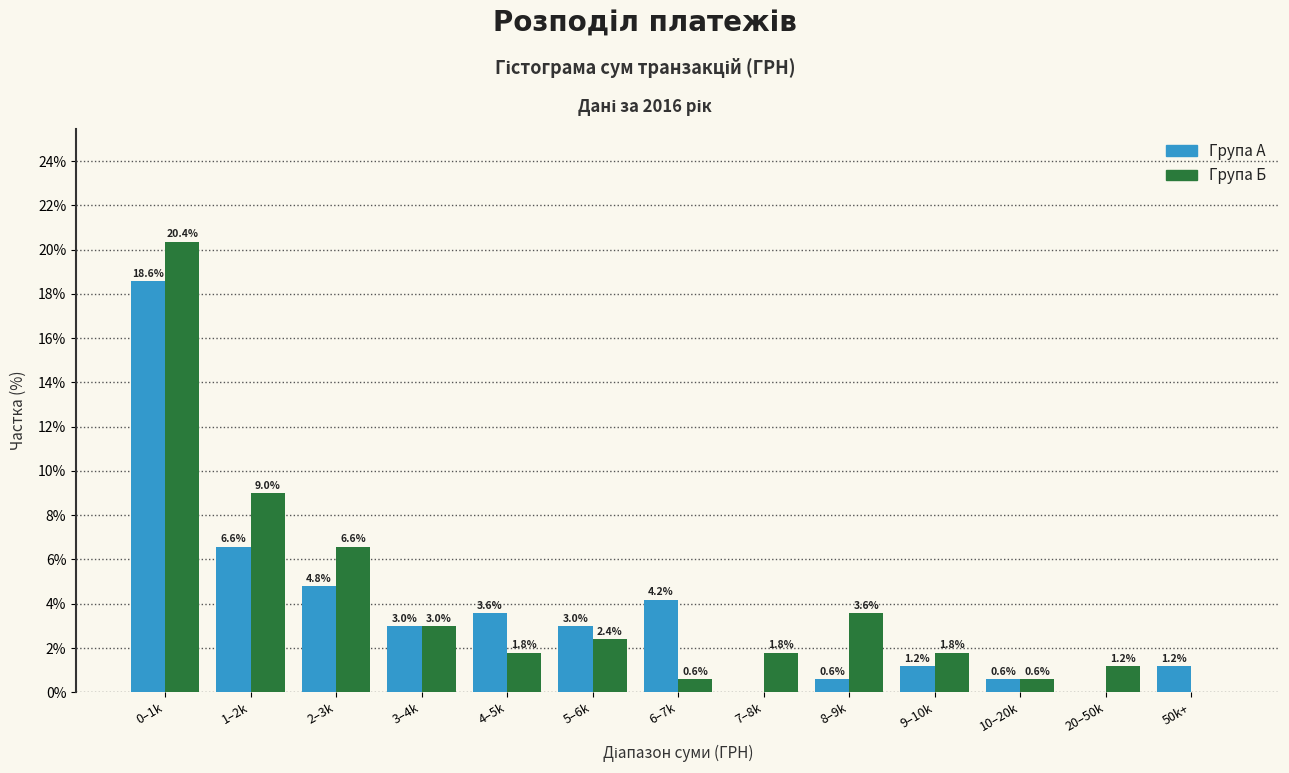

Reading left to right, transcribe all the data shown in this chart.

Група А: 0–1k=18.6	1–2k=6.6	2–3k=4.8	3–4k=3.0	4–5k=3.6	5–6k=3.0	6–7k=4.2	7–8k=0.0	8–9k=0.6	9–10k=1.2	10–20k=0.6	20–50k=0.0	50k+=1.2
Група Б: 0–1k=20.4	1–2k=9.0	2–3k=6.6	3–4k=3.0	4–5k=1.8	5–6k=2.4	6–7k=0.6	7–8k=1.8	8–9k=3.6	9–10k=1.8	10–20k=0.6	20–50k=1.2	50k+=0.0